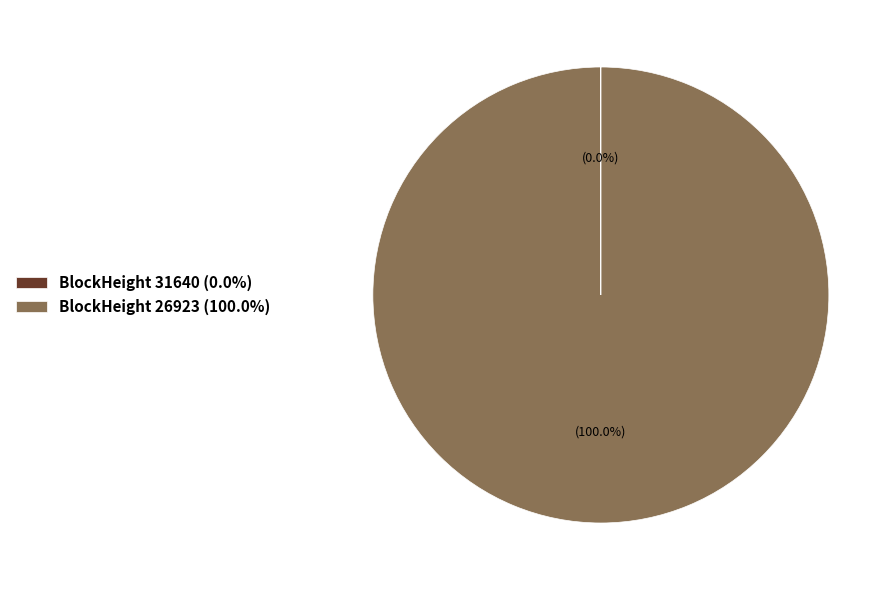

What is the majority slice?

BlockHeight 26923 (100.0%)